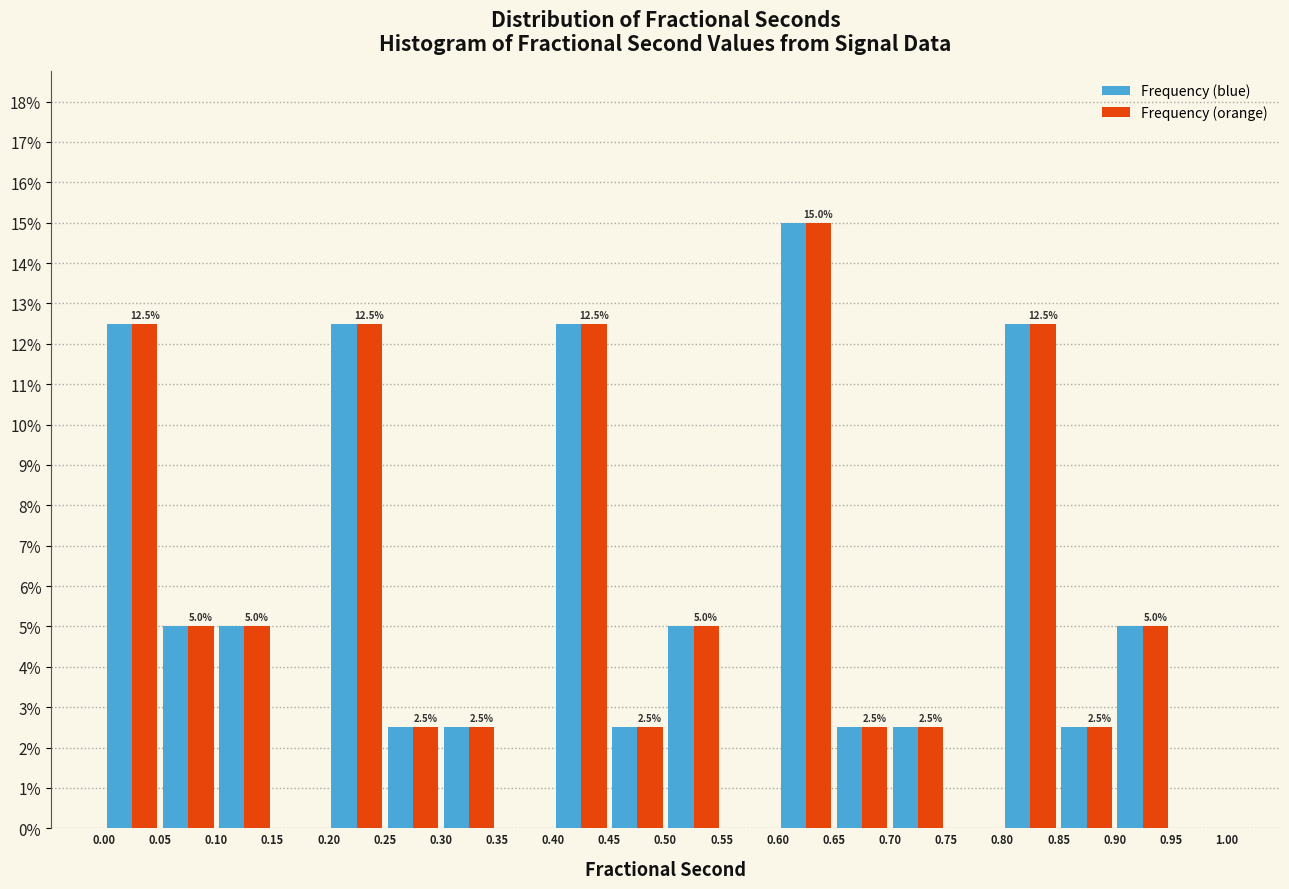

In the Frequency (orange) series, which range on the x-axis has the tallest bar?

0.60 to 0.65